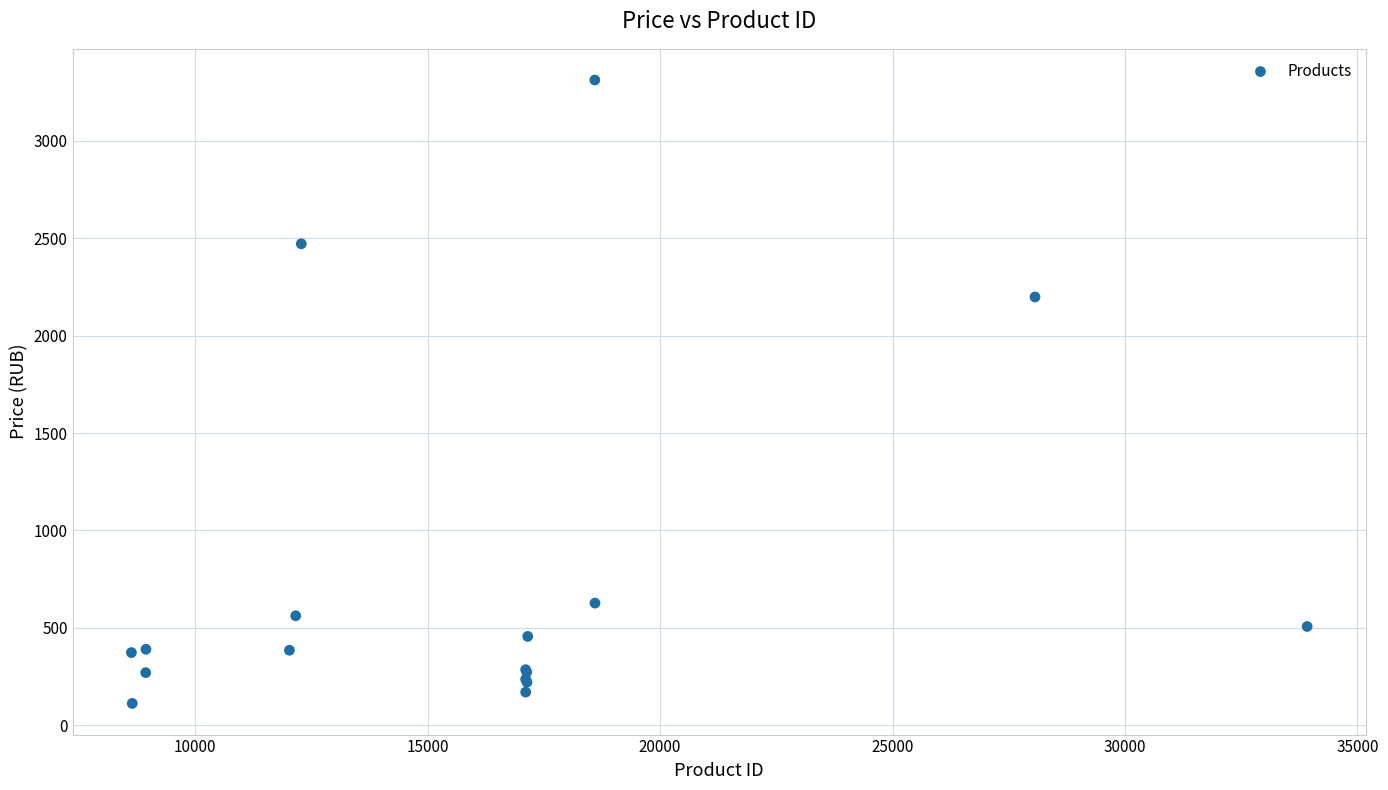

What Y value in the scatter plot is closest to 1712?

2199.0